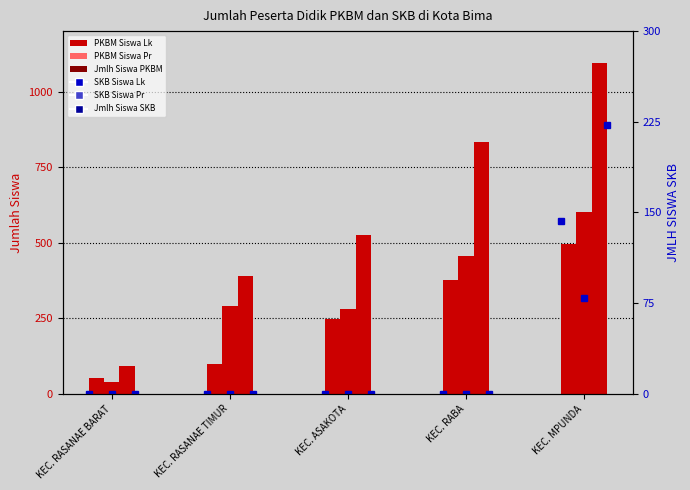

How many data points in PKBM SISWA_Pr are less than 291?

2